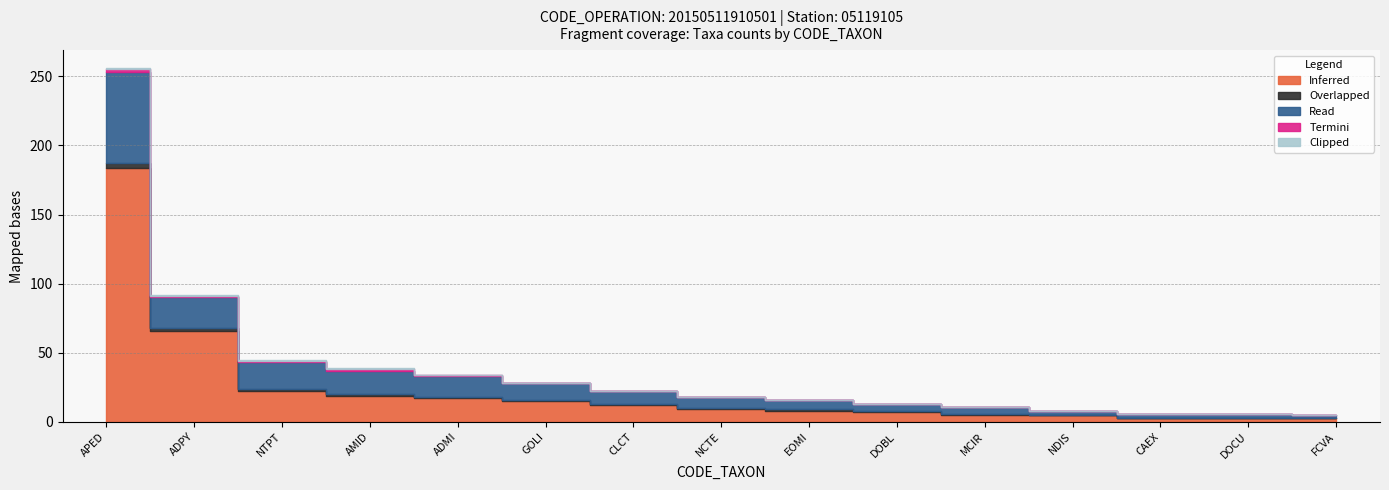

The value of Termini at GOLI is -1. True or false?

False